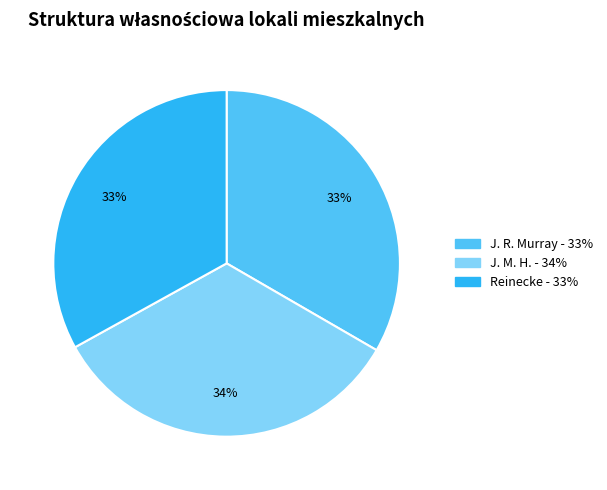

Does any single category account for the majority?

No